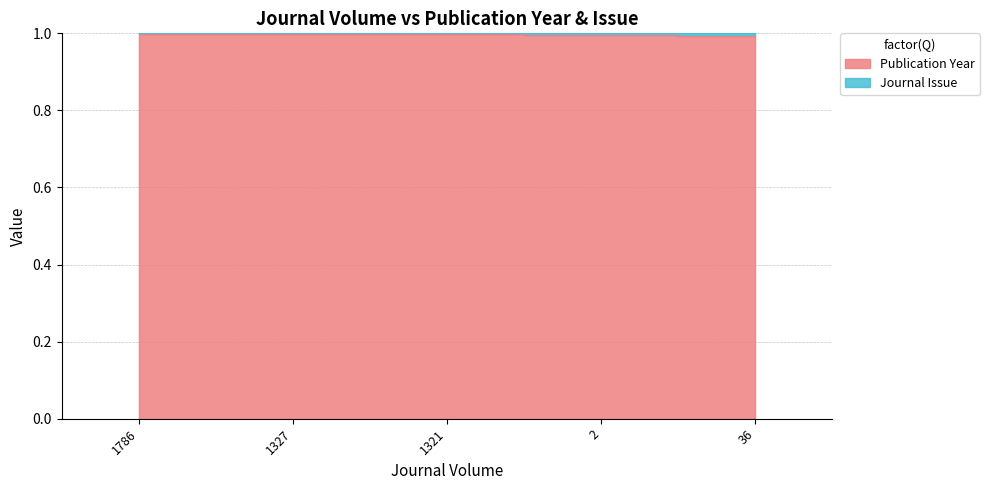

Rank the categories by value from lowest to highest.

36, 2, 1327, 1321, 1786